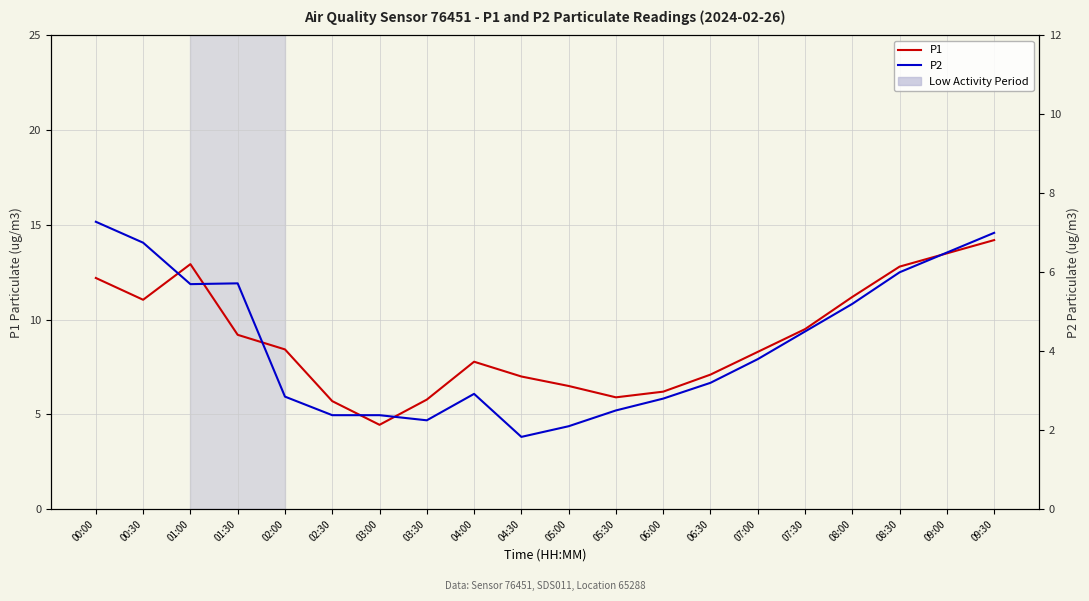

Reading left to right, transcribe all the data shown in this chart.

P1: 12.2	11.1	12.9	9.2	8.4	5.7	4.5	5.8	7.8	7.0	6.5	5.9	6.2	7.1	8.3	9.5	11.2	12.8	13.5	14.2
P2: 7.3	6.8	5.7	5.7	2.9	2.4	2.4	2.2	2.9	1.8	2.1	2.5	2.8	3.2	3.8	4.5	5.2	6.0	6.5	7.0